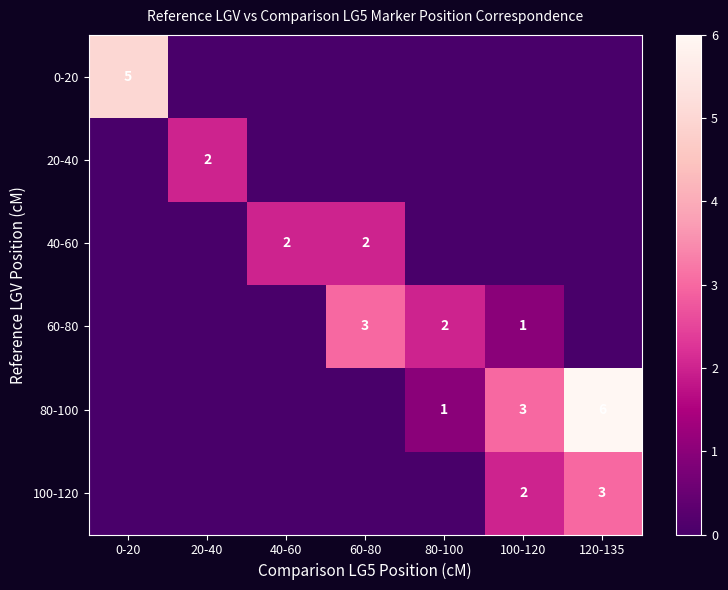

Which series has the largest range (max minus min)?

80-100